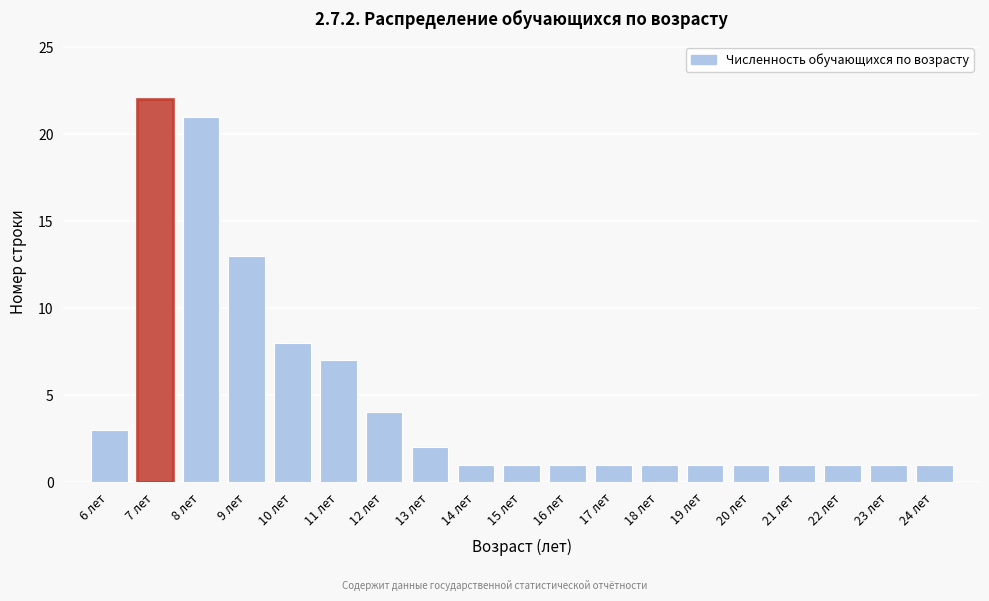

Reading left to right, what are all the values shown in this chart?

3	22	21	13	8	7	4	2	1	1	1	1	1	1	1	1	1	1	1